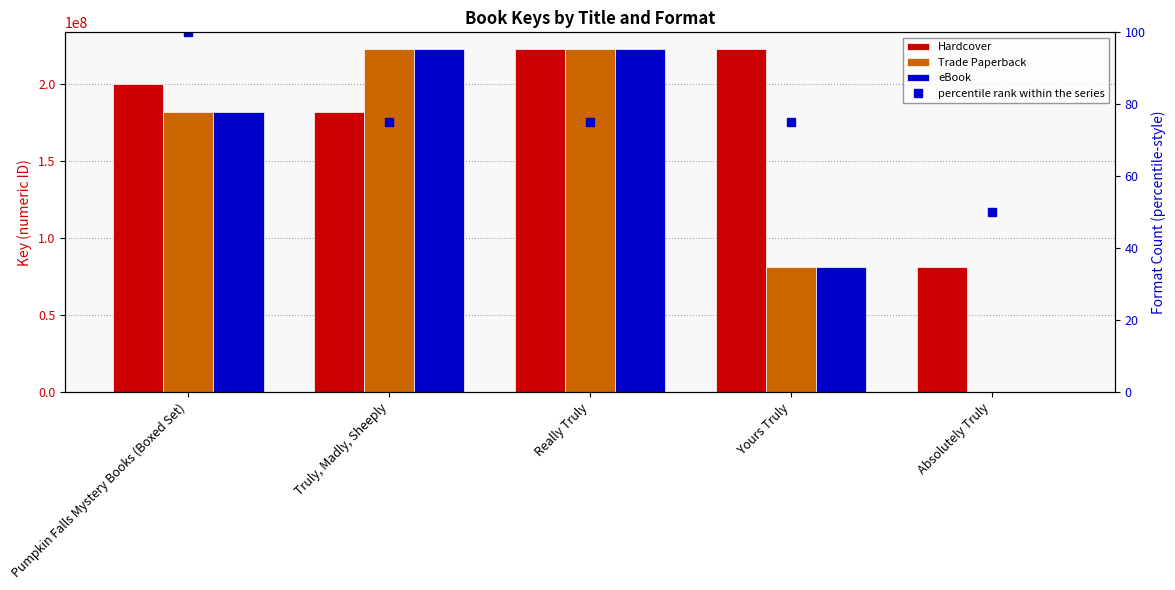

What is the spread (max minus min) of values at Really Truly?

222639200